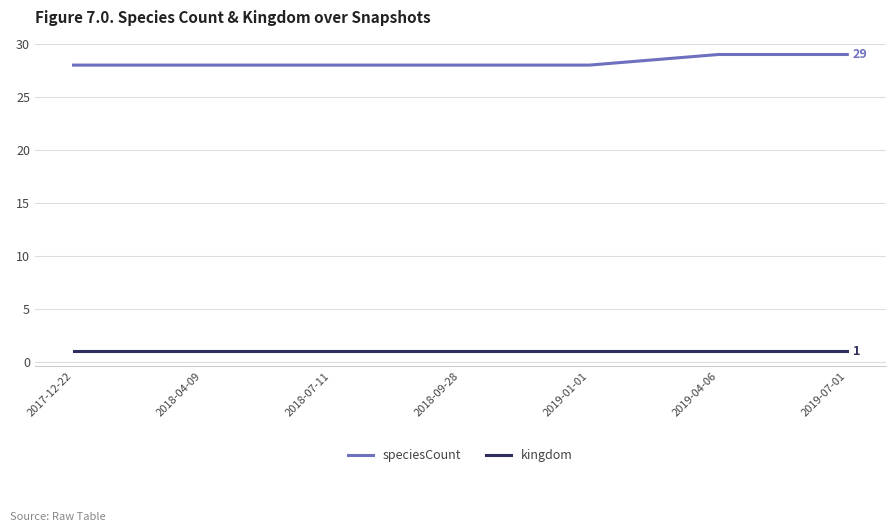

What position from the left is 2019-04-06?

6